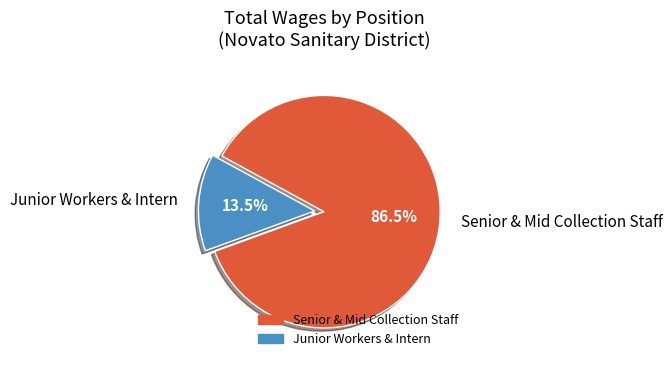

Between Senior & Mid Collection Staff and Junior Workers & Intern, which is larger?

Senior & Mid Collection Staff